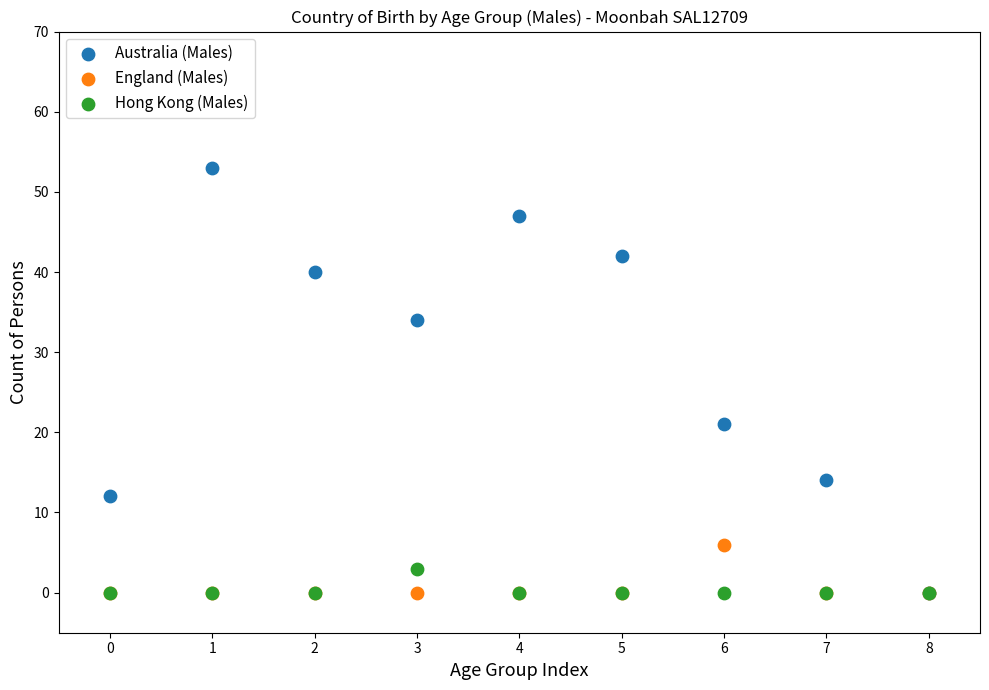

In the Australia (Males) series, what Y value is closest to 26?

21